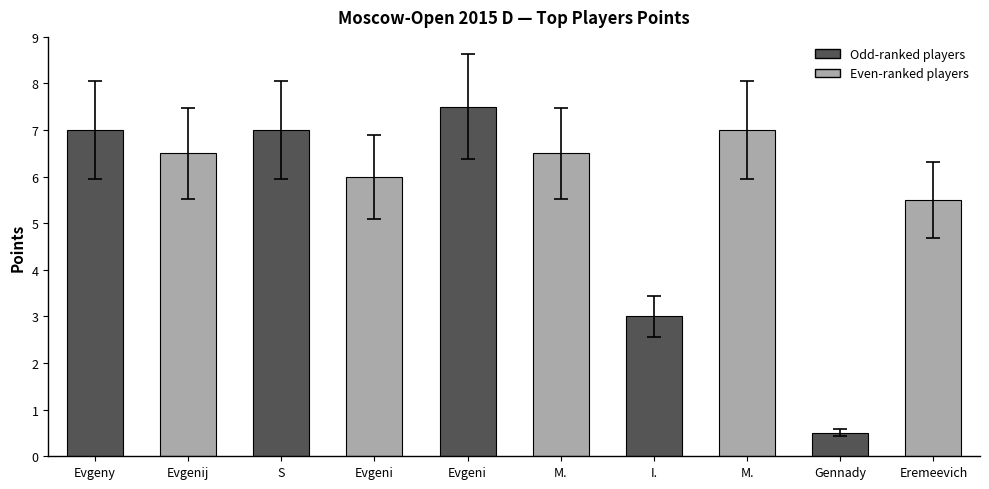

How many bars are there in total?

10